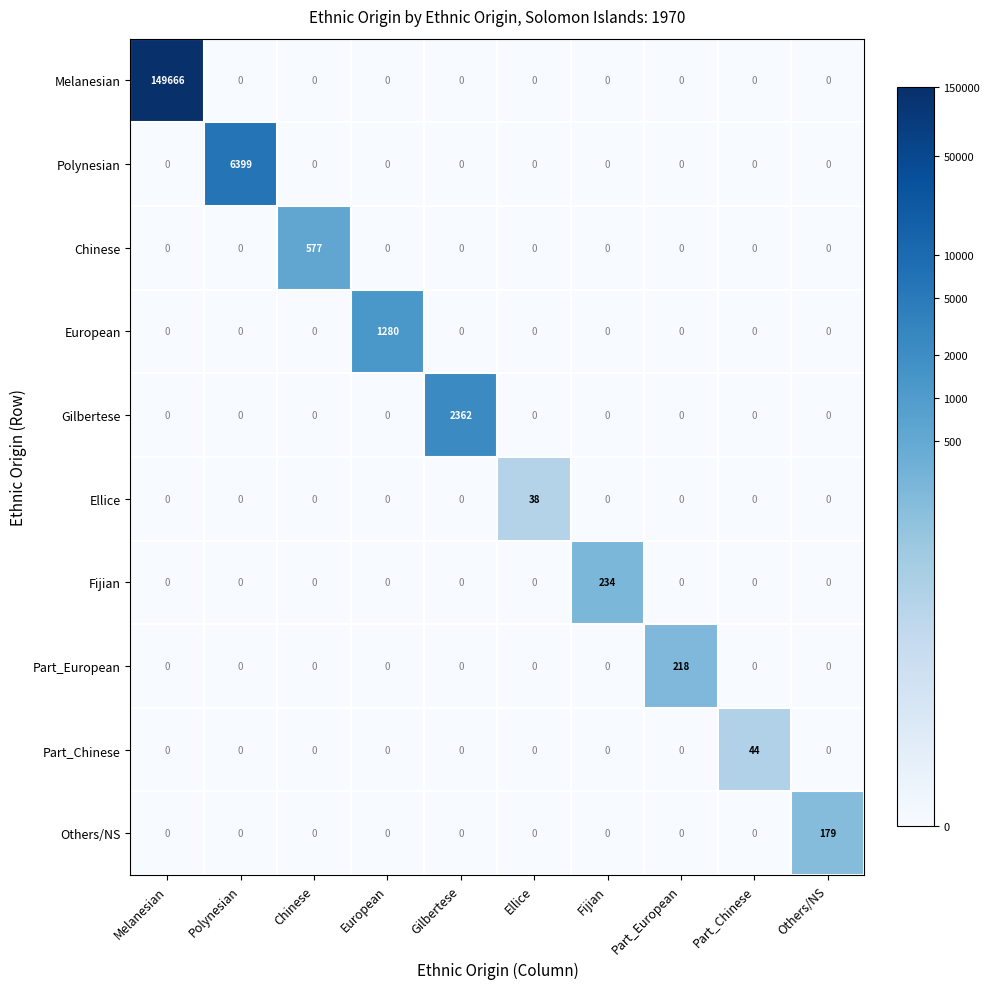

List the series in order of their peak value, highest first.

Melanesian, Polynesian, Gilbertese, European, Chinese, Fijian, Part_European, Others/NS, Part_Chinese, Ellice